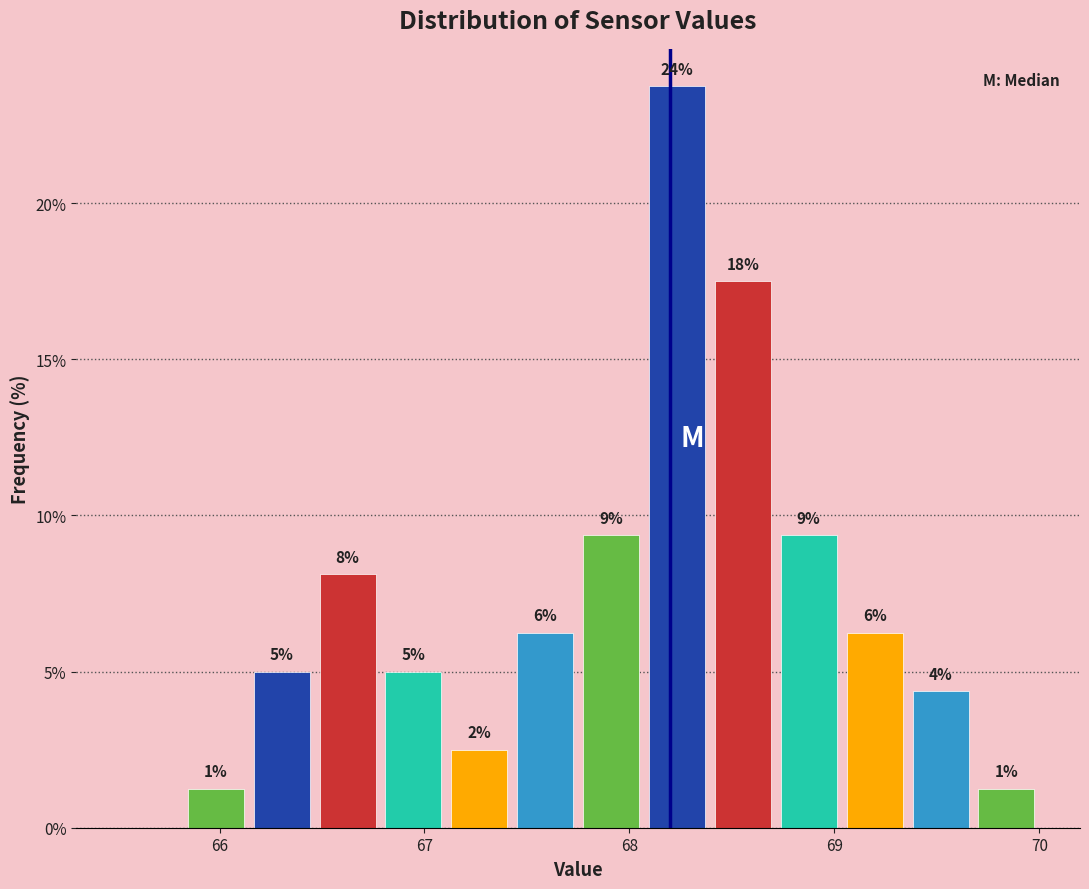

Read against the x-axis, roughly where is the centre of the tallest bar?

68.2